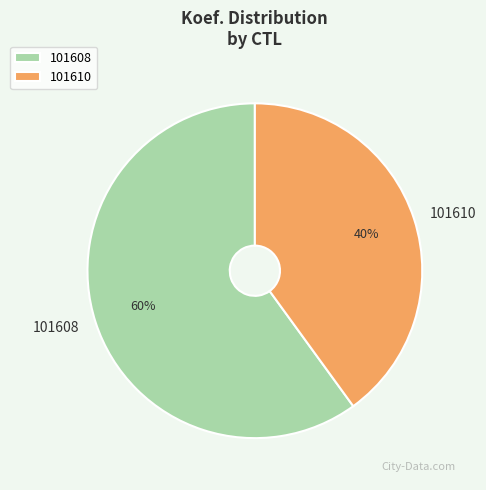

Is there any slice that represents more than half of the pie?

Yes